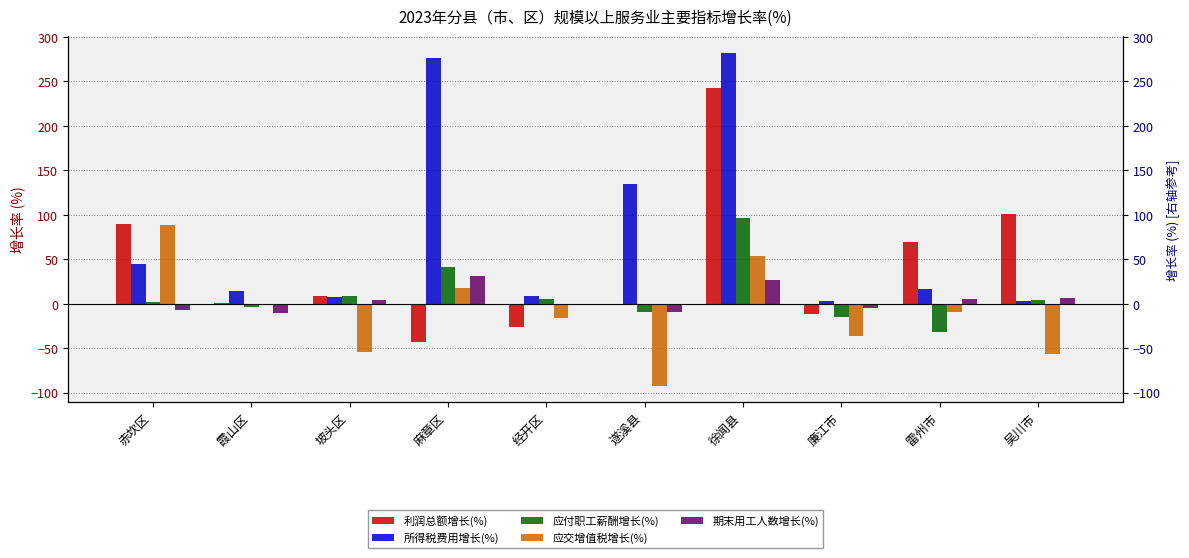

How many data points in 利润总额增长(%) are less than 8?

5